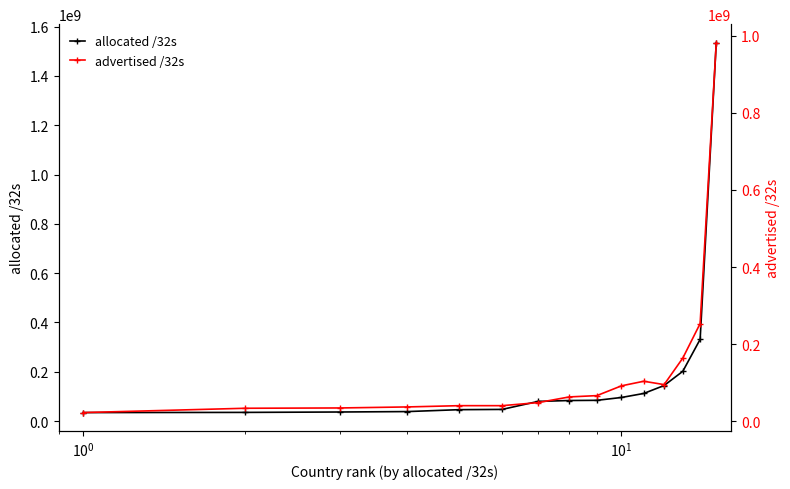

What is the value of the allocated /32s point at the 5th from the left?

46466560